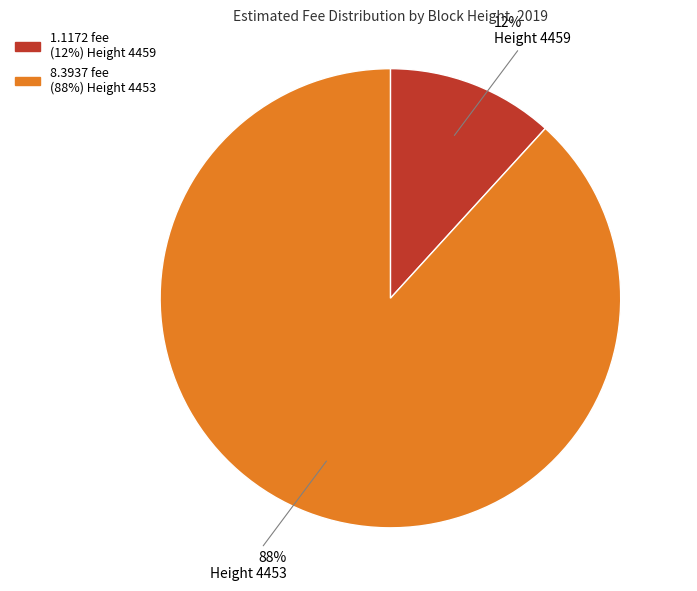

How many slices are in this pie chart?

2